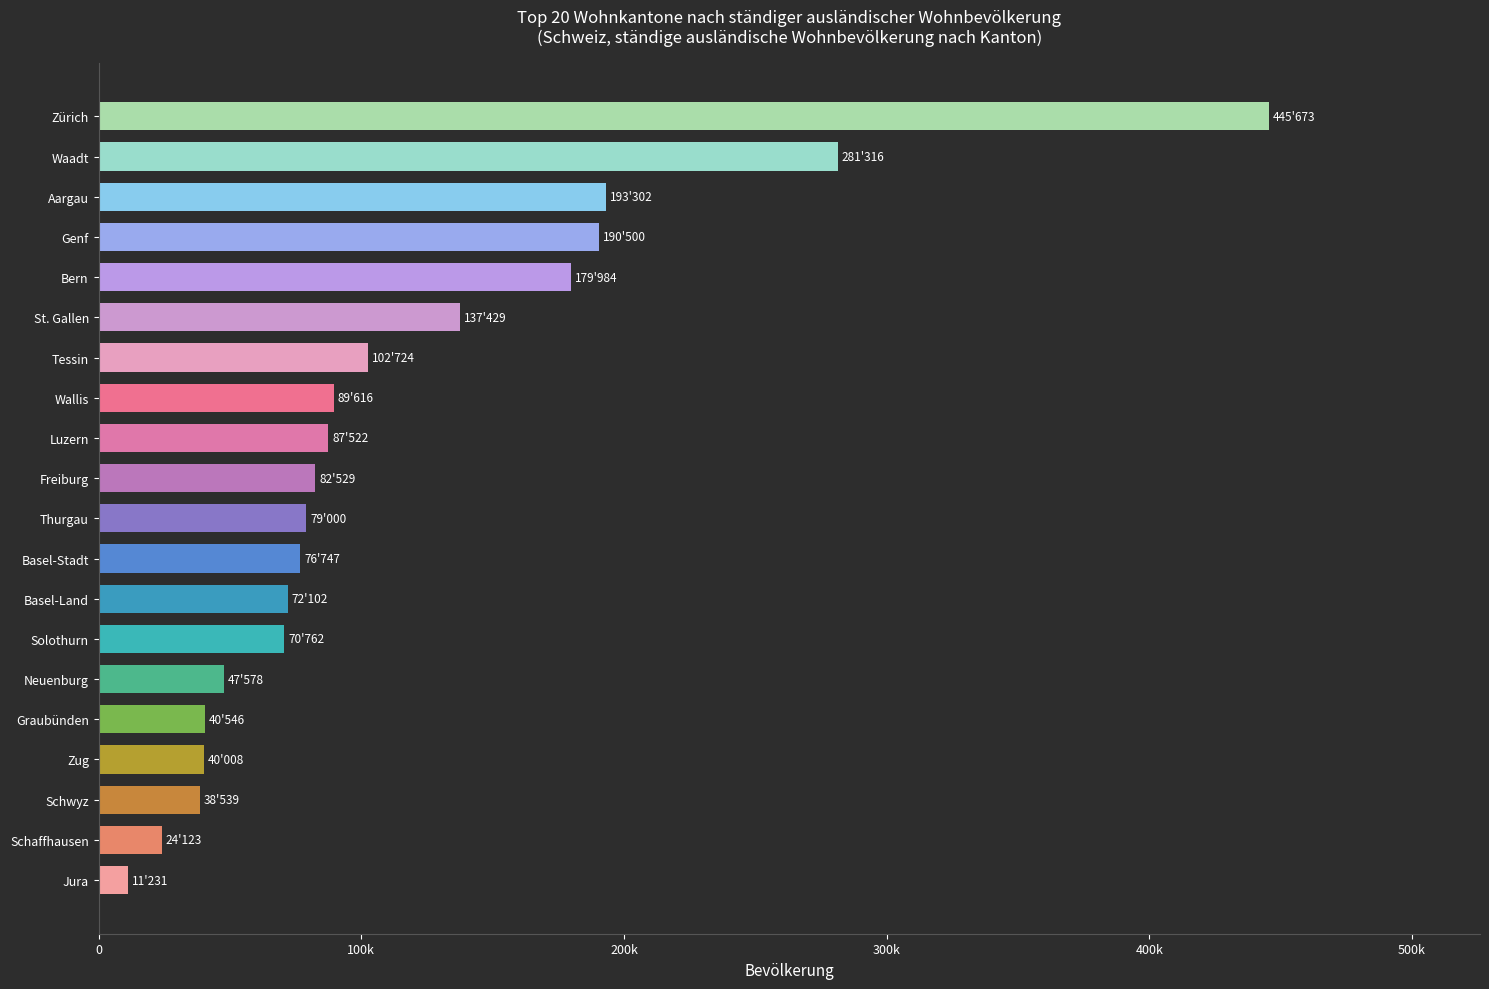

What is the greatest value displayed?

445673